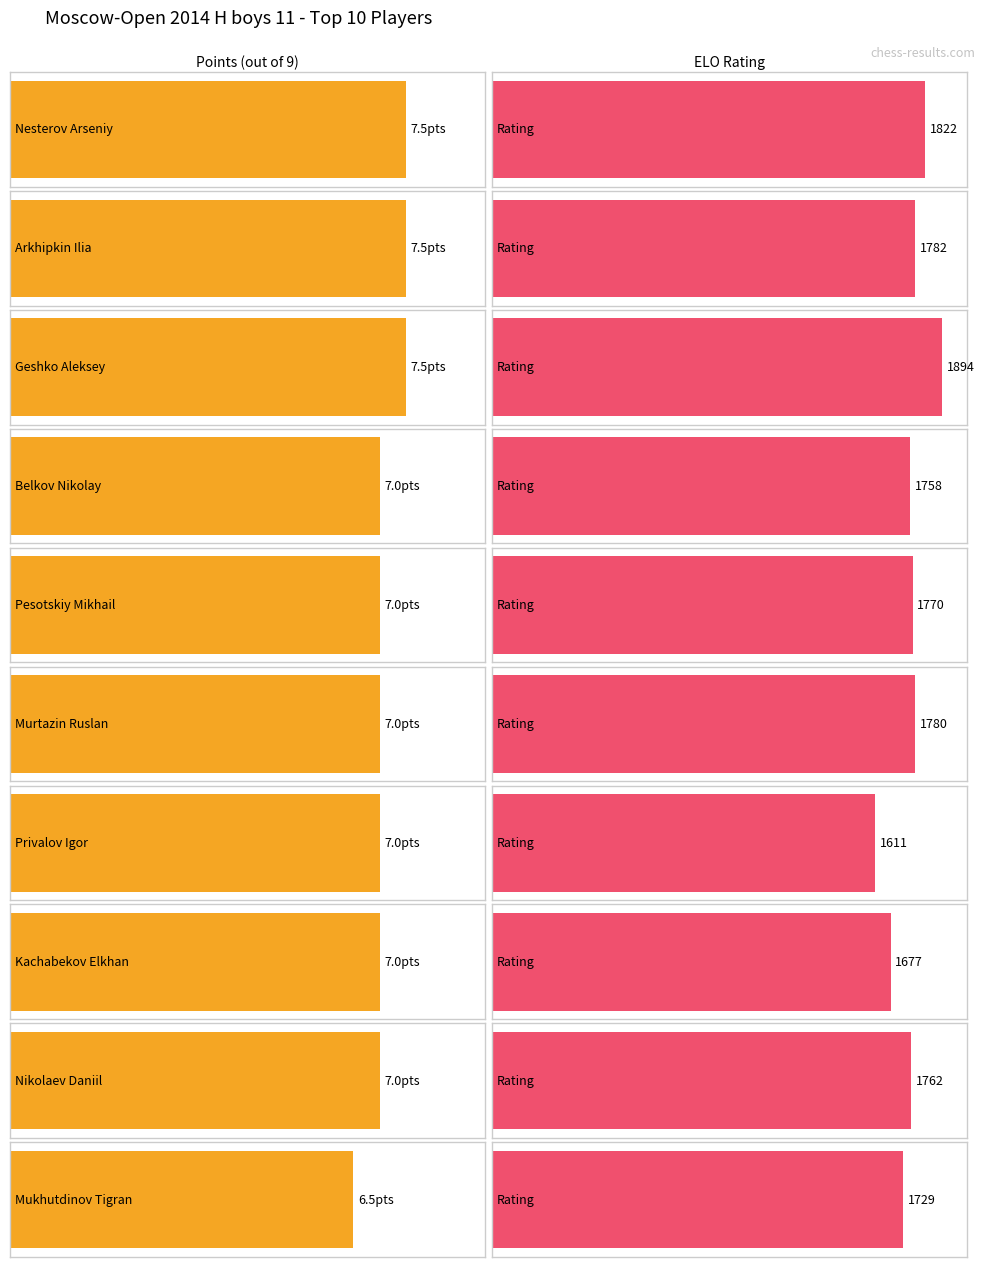

Which label corresponds to the largest value in the chart?

Geshko Aleksey